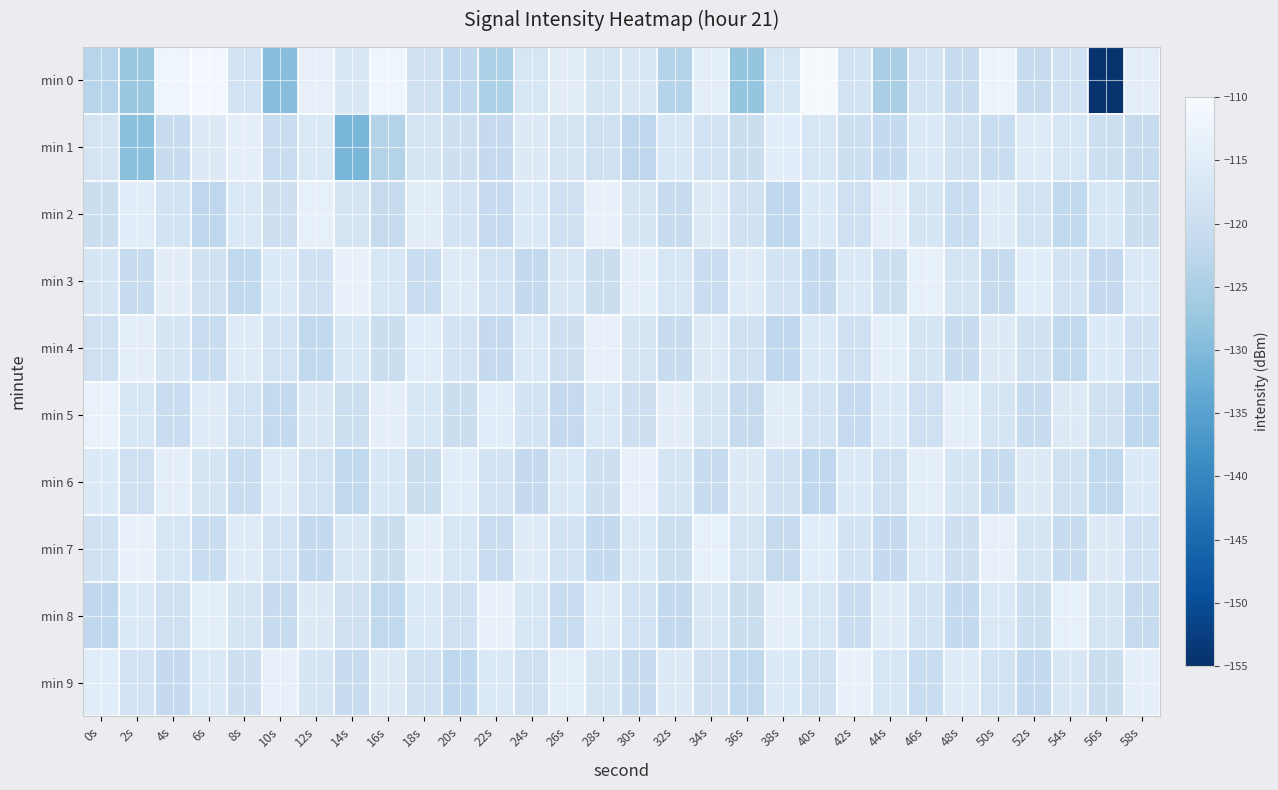

Reading left to right, extract all data points from this chart.

min 0: 0s=-123.3	2s=-127.4	4s=-111.8	6s=-111.2	8s=-118.5	10s=-129.2	12s=-113.7	14s=-116.7	16s=-111.9	18s=-118.8	20s=-122.0	22s=-124.8	24s=-117.4	26s=-114.7	28s=-117.4	30s=-116.8	32s=-123.4	34s=-114.3	36s=-127.8	38s=-117.3	40s=-110.4	42s=-118.2	44s=-125.3	46s=-118.3	48s=-120.6	50s=-112.4	52s=-121.1	54s=-119.1	56s=-154.4	58s=-114.4
min 1: 0s=-118.0	2s=-128.9	4s=-120.8	6s=-115.6	8s=-113.9	10s=-120.2	12s=-116.4	14s=-130.8	16s=-123.8	18s=-118.0	20s=-119.5	22s=-121.3	24s=-115.7	26s=-117.8	28s=-119.2	30s=-122.4	32s=-116.9	34s=-118.6	36s=-120.1	38s=-114.8	40s=-117.3	42s=-119.7	44s=-121.5	46s=-116.2	48s=-118.9	50s=-120.4	52s=-115.6	54s=-117.1	56s=-119.8	58s=-121.0
min 2: 0s=-120.1	2s=-115.2	4s=-118.3	6s=-122.4	8s=-116.5	10s=-119.6	12s=-113.7	14s=-117.8	16s=-120.9	18s=-115.0	20s=-118.1	22s=-121.2	24s=-116.3	26s=-119.4	28s=-113.5	30s=-117.6	32s=-120.7	34s=-115.8	36s=-118.9	38s=-122.0	40s=-116.1	42s=-119.2	44s=-114.3	46s=-117.4	48s=-120.5	50s=-115.6	52s=-118.7	54s=-121.8	56s=-116.9	58s=-120.0
min 3: 0s=-117.5	2s=-120.6	4s=-114.7	6s=-118.8	8s=-121.9	10s=-116.0	12s=-119.1	14s=-113.2	16s=-117.3	18s=-120.4	20s=-115.5	22s=-118.6	24s=-121.7	26s=-116.8	28s=-119.9	30s=-114.0	32s=-117.1	34s=-120.2	36s=-115.3	38s=-118.4	40s=-121.5	42s=-116.6	44s=-119.7	46s=-113.8	48s=-117.9	50s=-121.0	52s=-115.1	54s=-118.2	56s=-121.3	58s=-116.4
min 4: 0s=-119.2	2s=-114.3	4s=-117.4	6s=-120.5	8s=-115.6	10s=-118.7	12s=-121.8	14s=-116.9	16s=-120.0	18s=-115.1	20s=-118.2	22s=-121.3	24s=-116.4	26s=-119.5	28s=-113.6	30s=-117.7	32s=-120.8	34s=-115.9	36s=-119.0	38s=-122.1	40s=-116.2	42s=-119.3	44s=-114.4	46s=-117.5	48s=-120.6	50s=-115.7	52s=-118.8	54s=-121.9	56s=-116.0	58s=-119.1
min 5: 0s=-113.1	2s=-117.2	4s=-120.3	6s=-115.4	8s=-118.5	10s=-121.6	12s=-116.7	14s=-119.8	16s=-113.9	18s=-117.0	20s=-120.1	22s=-115.2	24s=-118.3	26s=-121.4	28s=-116.5	30s=-119.6	32s=-114.7	34s=-117.8	36s=-120.9	38s=-115.0	40s=-118.1	42s=-121.2	44s=-116.3	46s=-119.4	48s=-114.5	50s=-117.6	52s=-120.7	54s=-115.8	56s=-118.9	58s=-122.0
min 6: 0s=-116.1	2s=-119.2	4s=-114.3	6s=-117.4	8s=-120.5	10s=-115.6	12s=-118.7	14s=-121.8	16s=-116.9	18s=-120.0	20s=-115.1	22s=-118.2	24s=-121.3	26s=-116.4	28s=-119.5	30s=-113.6	32s=-117.7	34s=-120.8	36s=-115.9	38s=-119.0	40s=-122.1	42s=-116.2	44s=-119.3	46s=-114.4	48s=-117.5	50s=-120.6	52s=-115.7	54s=-118.8	56s=-121.9	58s=-116.0
min 7: 0s=-119.1	2s=-113.2	4s=-117.3	6s=-120.4	8s=-115.5	10s=-118.6	12s=-121.7	14s=-116.8	16s=-119.9	18s=-114.0	20s=-117.1	22s=-120.2	24s=-115.3	26s=-118.4	28s=-121.5	30s=-116.6	32s=-119.7	34s=-113.8	36s=-117.9	38s=-121.0	40s=-115.1	42s=-118.2	44s=-121.3	46s=-116.4	48s=-119.5	50s=-113.6	52s=-117.7	54s=-120.8	56s=-115.9	58s=-119.0
min 8: 0s=-122.1	2s=-116.2	4s=-119.3	6s=-114.4	8s=-117.5	10s=-120.6	12s=-115.7	14s=-118.8	16s=-121.9	18s=-116.0	20s=-119.1	22s=-113.2	24s=-117.3	26s=-120.4	28s=-115.5	30s=-118.6	32s=-121.7	34s=-116.8	36s=-119.9	38s=-114.0	40s=-117.1	42s=-120.2	44s=-115.3	46s=-118.4	48s=-121.5	50s=-116.6	52s=-119.7	54s=-113.8	56s=-117.9	58s=-121.0
min 9: 0s=-115.1	2s=-118.2	4s=-121.3	6s=-116.4	8s=-119.5	10s=-113.6	12s=-117.7	14s=-120.8	16s=-115.9	18s=-119.0	20s=-122.1	22s=-116.2	24s=-119.3	26s=-114.4	28s=-117.5	30s=-120.6	32s=-115.7	34s=-118.8	36s=-121.9	38s=-116.0	40s=-119.1	42s=-113.2	44s=-117.3	46s=-120.4	48s=-115.5	50s=-118.6	52s=-121.7	54s=-116.8	56s=-119.9	58s=-114.0